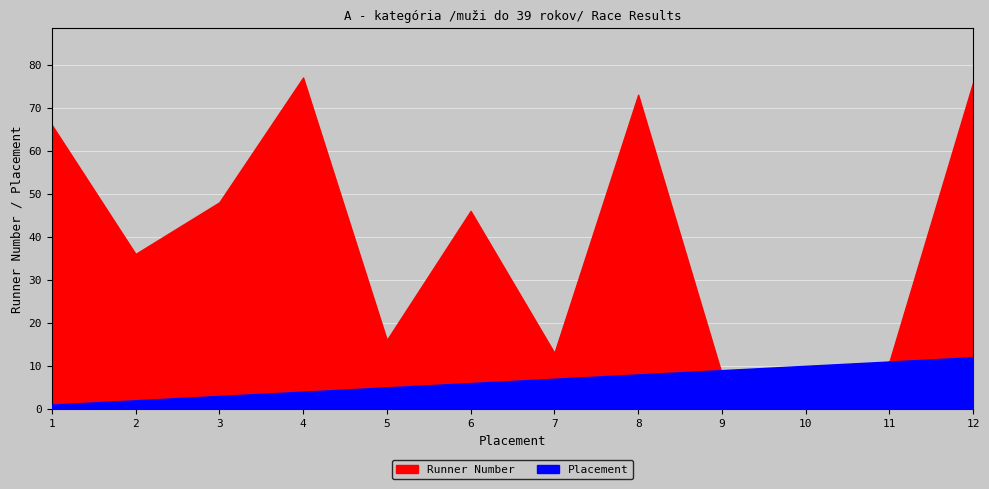

Rank the series by their maximum value, from lowest to highest.

Placement, Runner Number